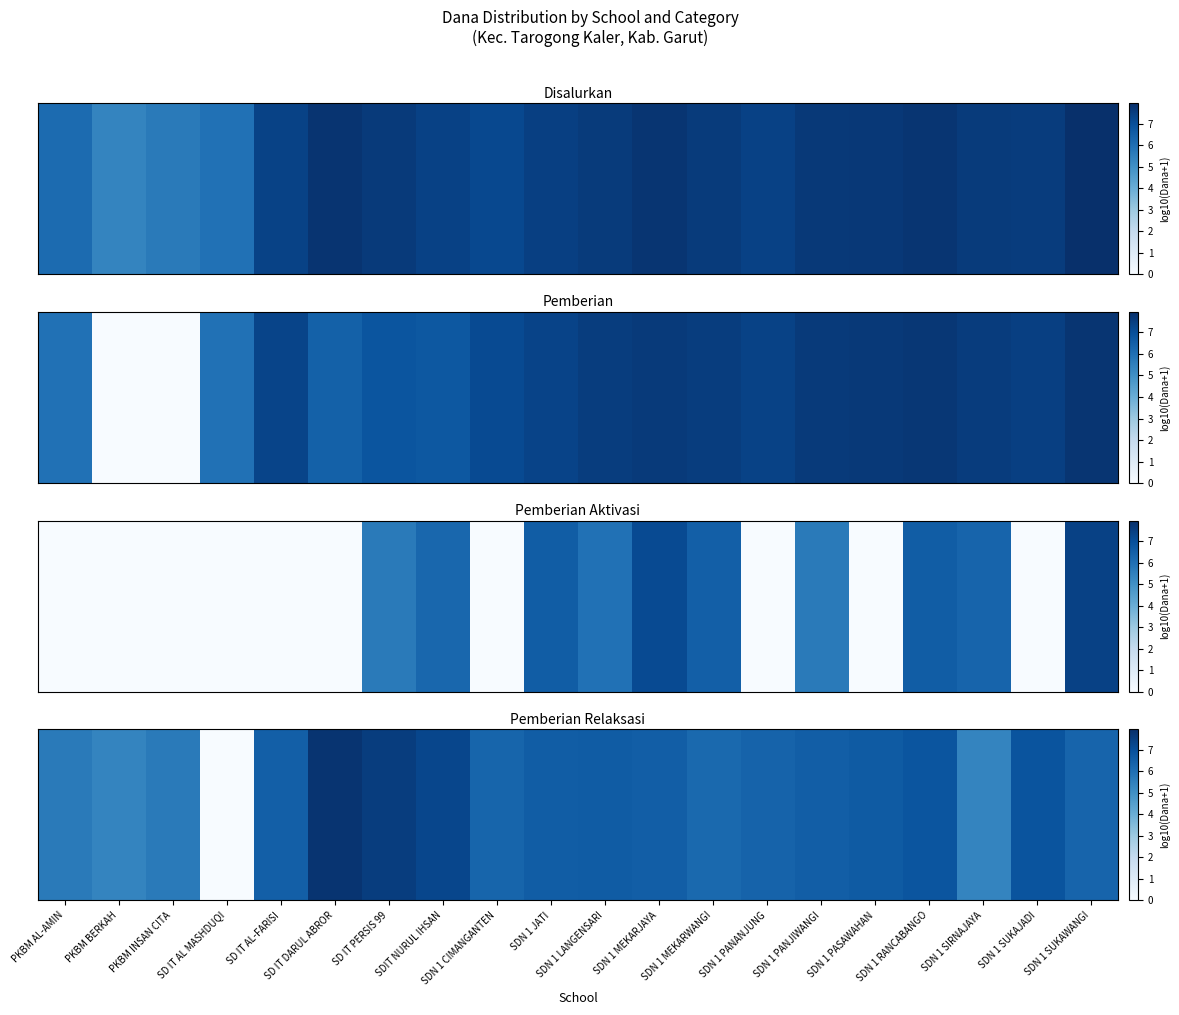

What is the maximum value shown in the chart?

7.8